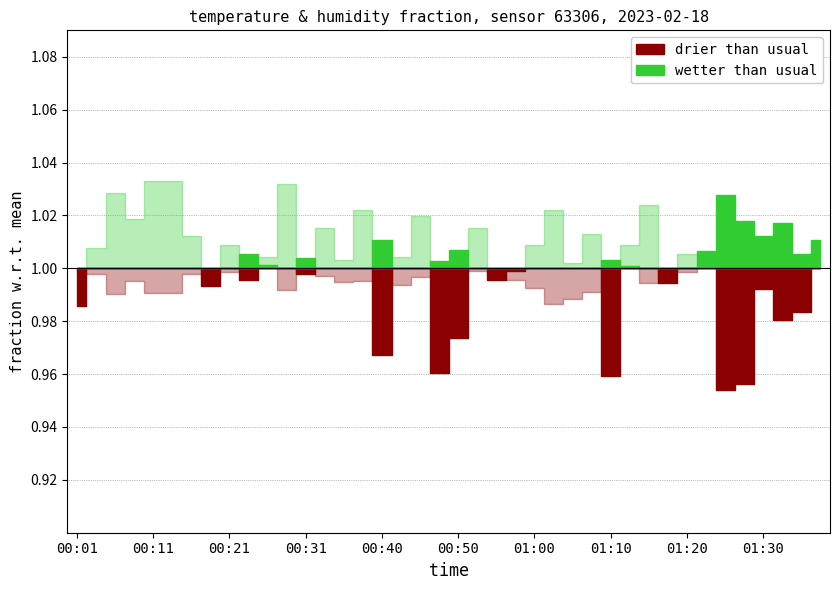

At which category is the sum across all series the highest?

01:25